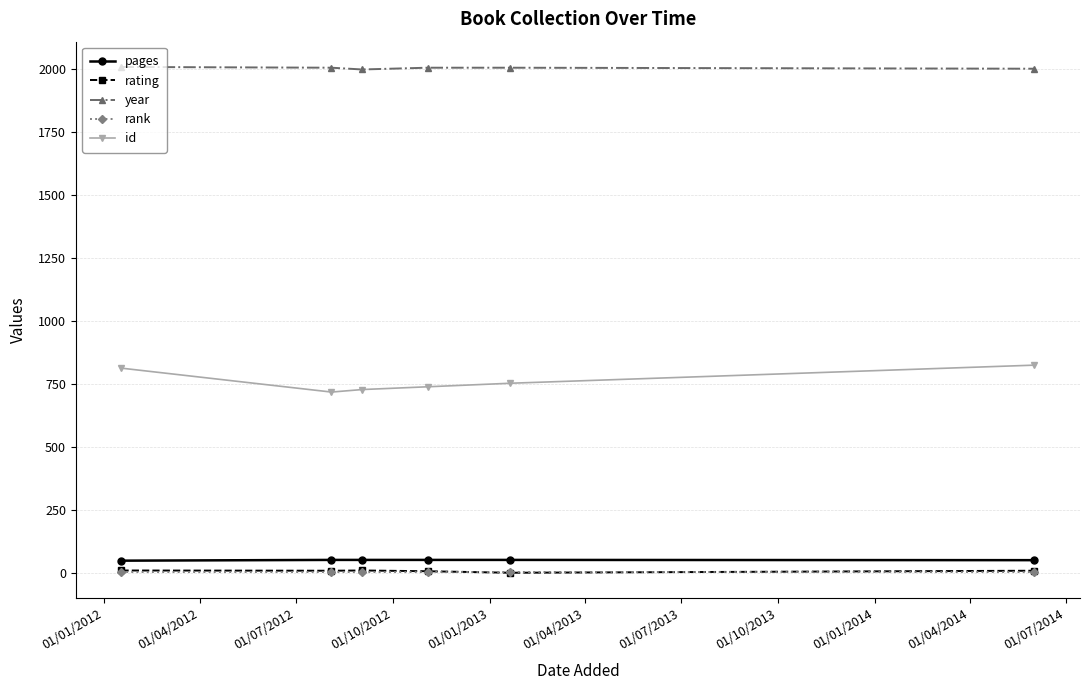

Which series has the largest range (max minus min)?

id